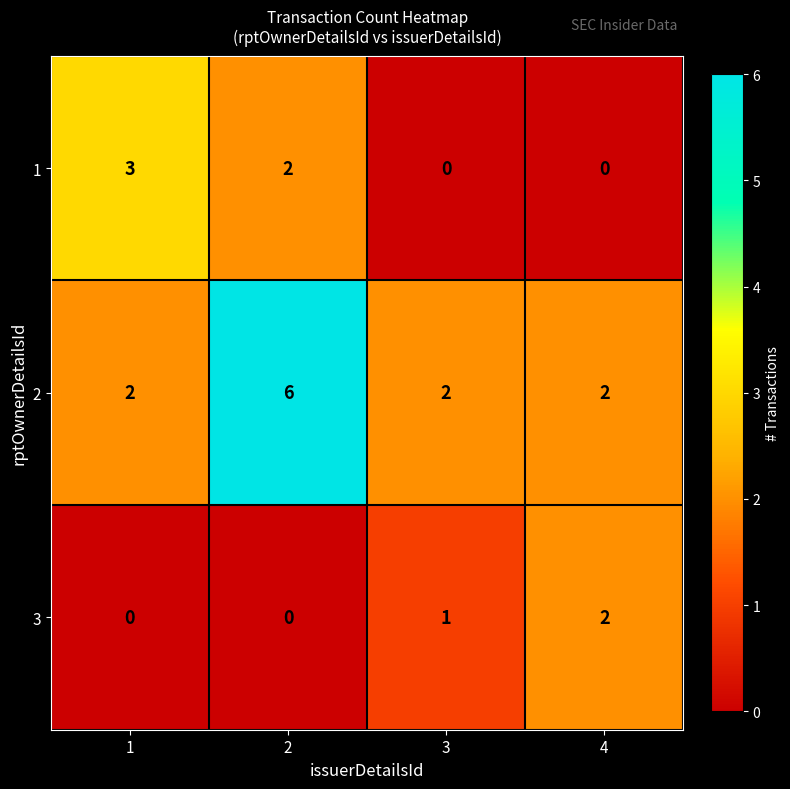

What is the maximum value shown in the chart?

6